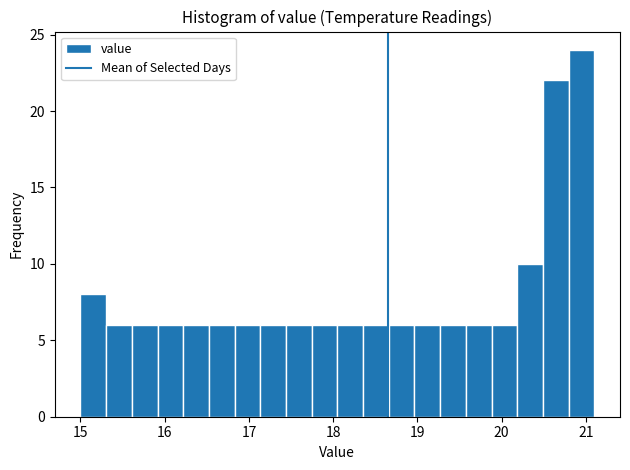

Around what value on the x-axis is the tallest bar? Give the approximate position of its centre, as read against the axis.

20.9